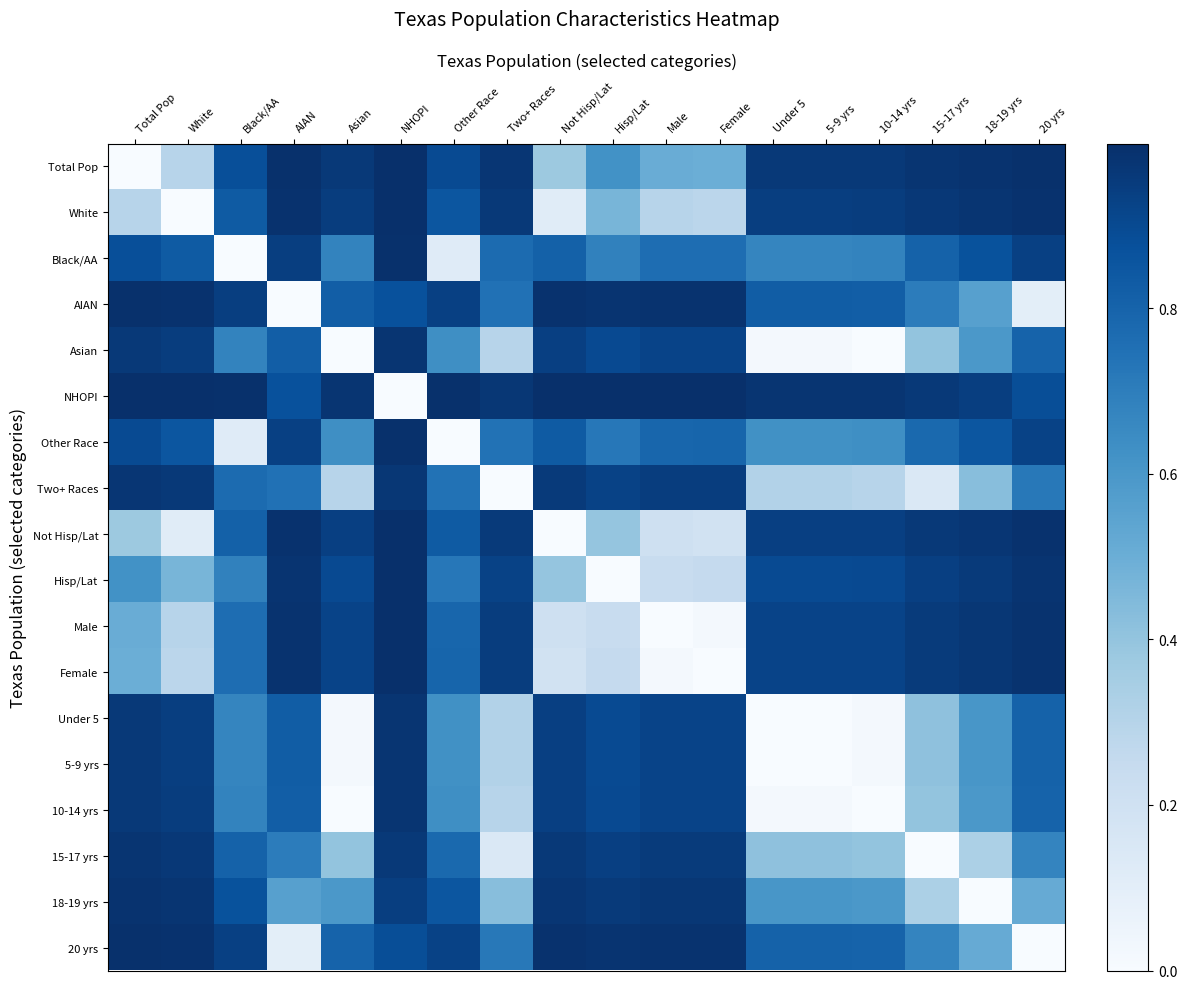

Rank the categories by Hisp/Lat value from highest to lowest.

NHOPI, AIAN, 20 yrs, 18-19 yrs, 15-17 yrs, Two+ Races, 10-14 yrs, Asian, 5-9 yrs, Under 5, Other Race, Black/AA, Total Pop, White, Not Hisp/Lat, Female, Male, Hisp/Lat